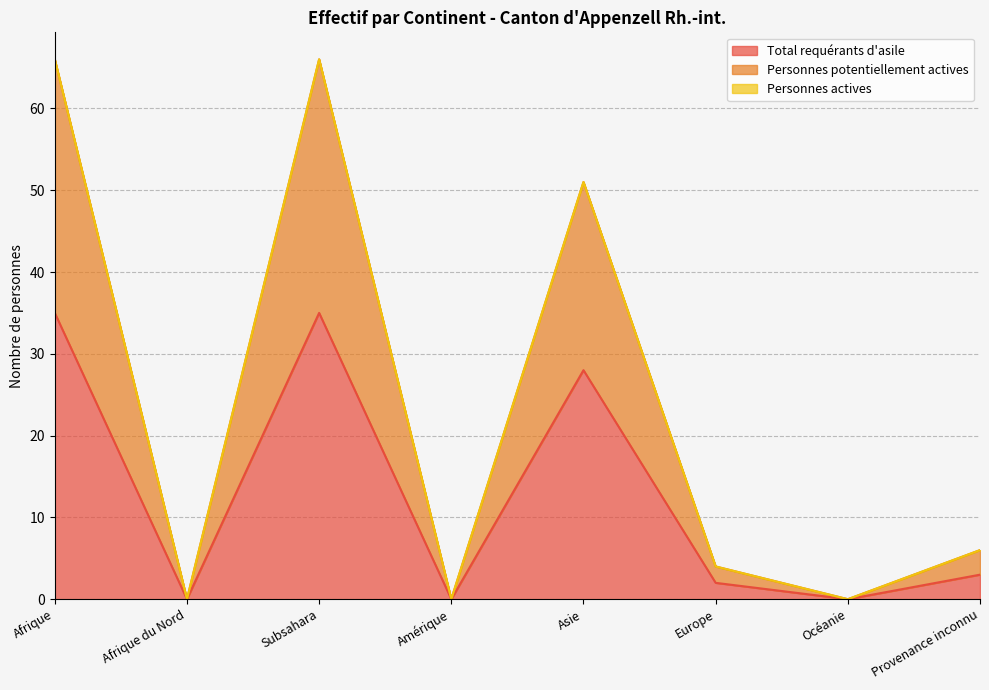

What position from the right is Provenance inconnu?

1